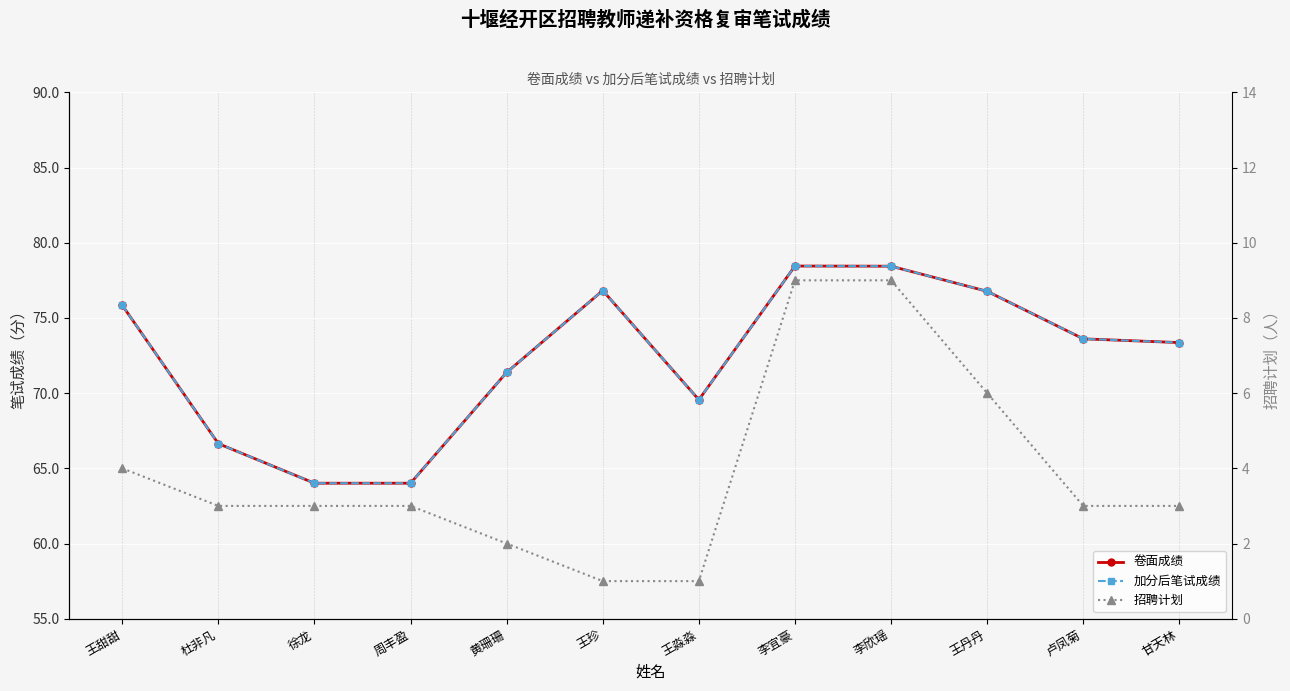

What is the maximum value shown in the chart?

78.5